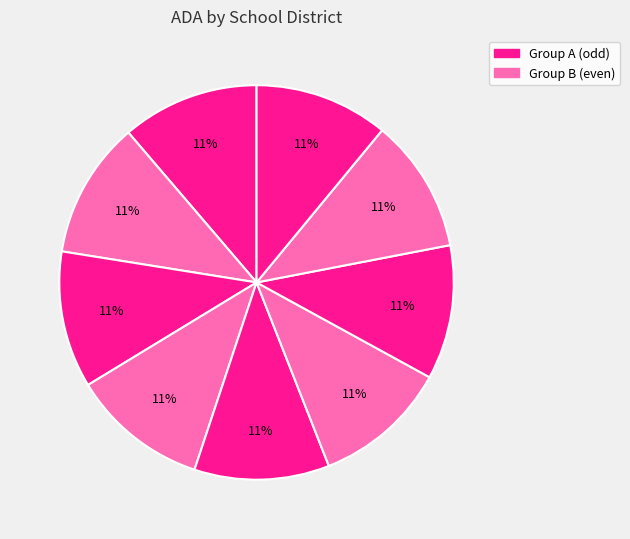

Rank the categories by value from highest to lowest.

Liberty-Eylau ISD, La Grange ISD, Raymondville ISD, Caldwell ISD, Bonham ISD, Atlanta ISD, West Oso ISD, Orangefield ISD, Smithville ISD